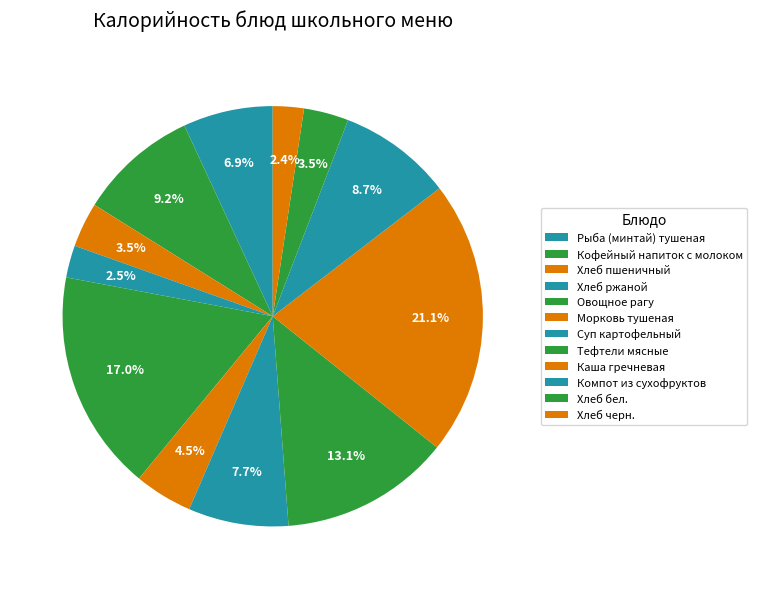

How many segments does this pie chart have?

12